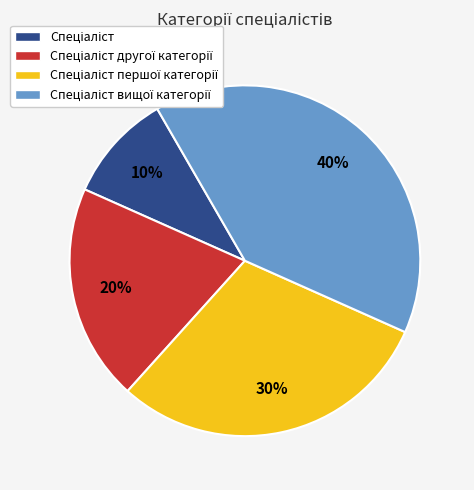

Is there a majority slice in this chart?

No